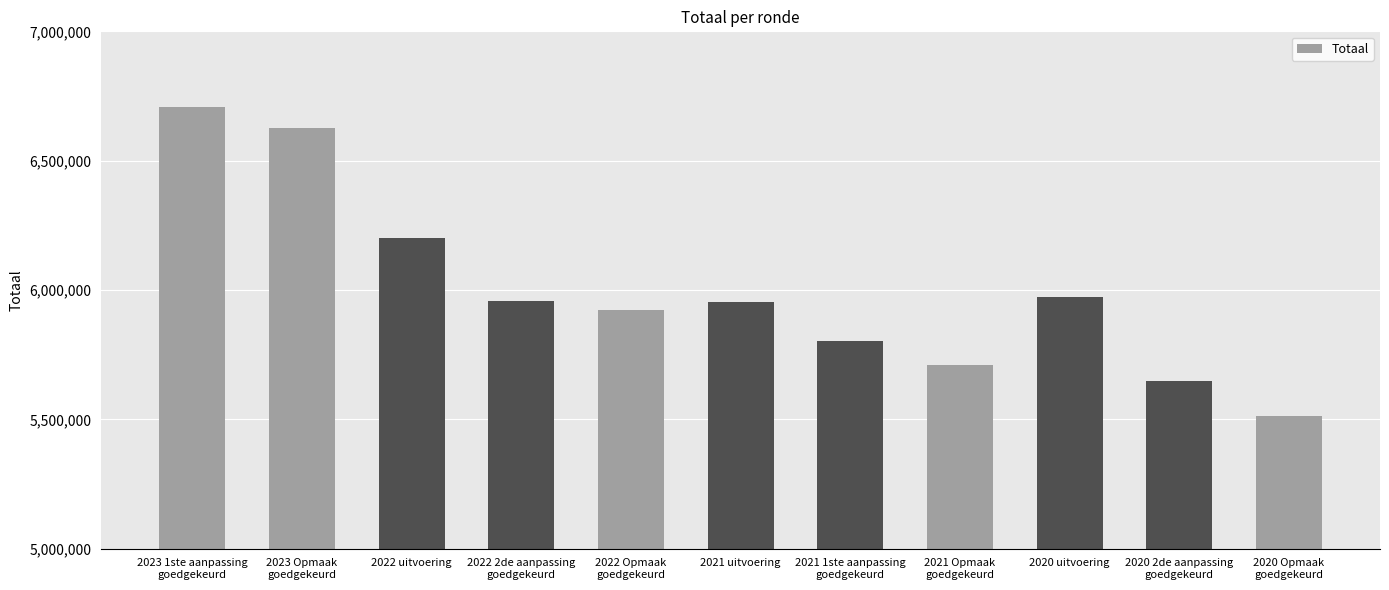

What is the difference between the maximum and second lowest values?

1056734